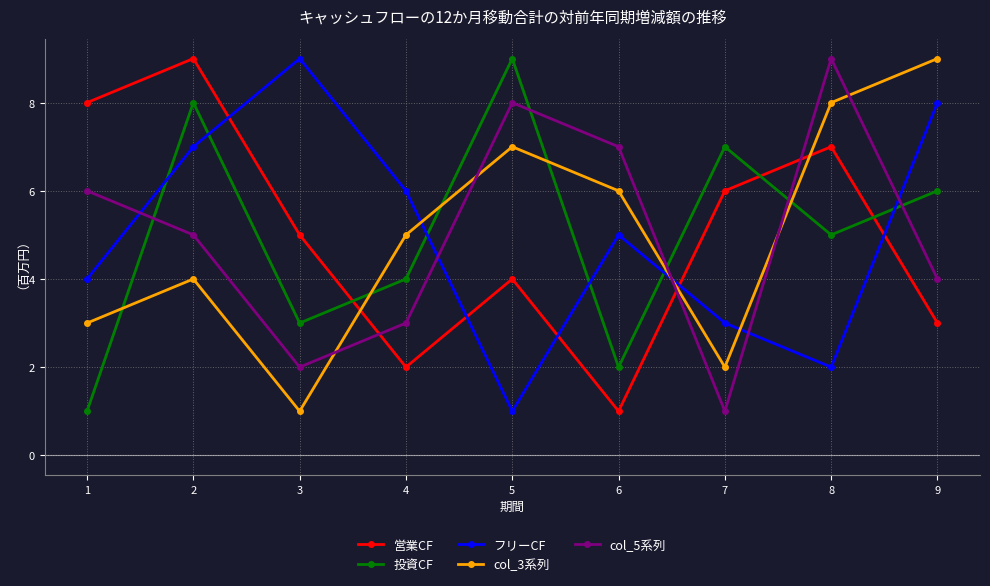

Is this an area chart (filled region under the line)?

No